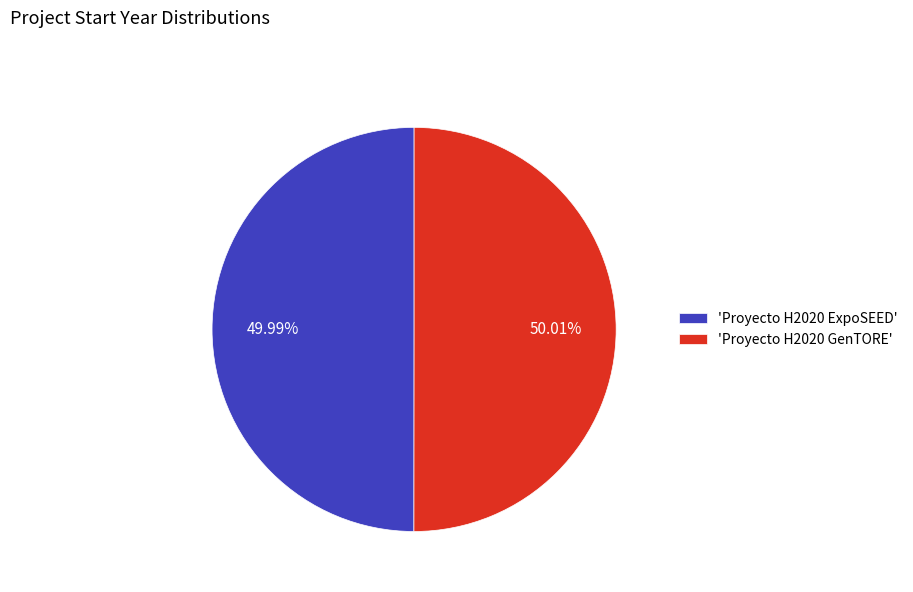

Approximately how many times larger is the value at 'Proyecto H2020 GenTORE' compared to 'Proyecto H2020 ExpoSEED'?

1.0